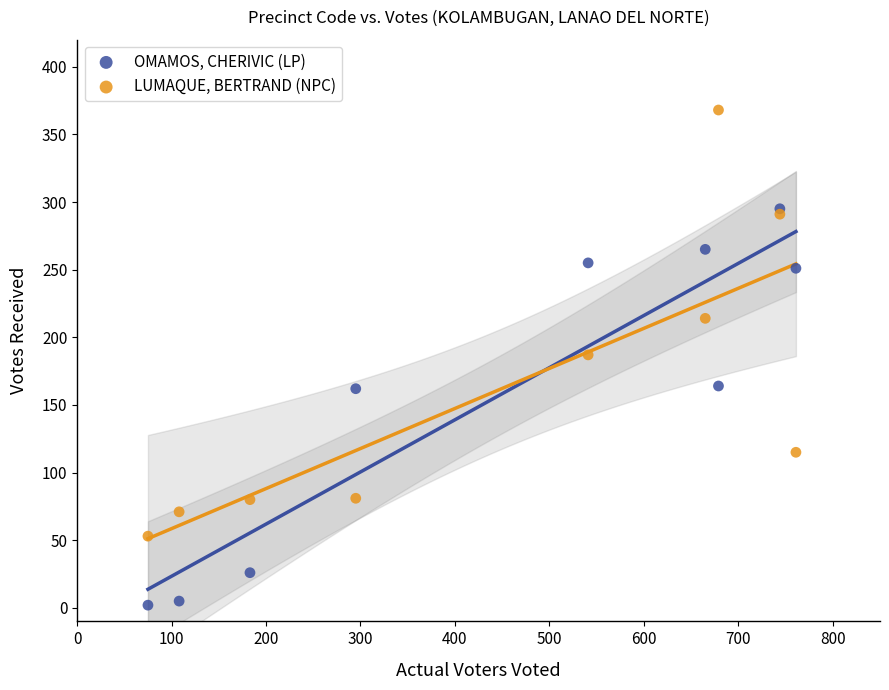

Which series reaches the minimum Y coordinate?

OMAMOS, CHERIVIC (LP)